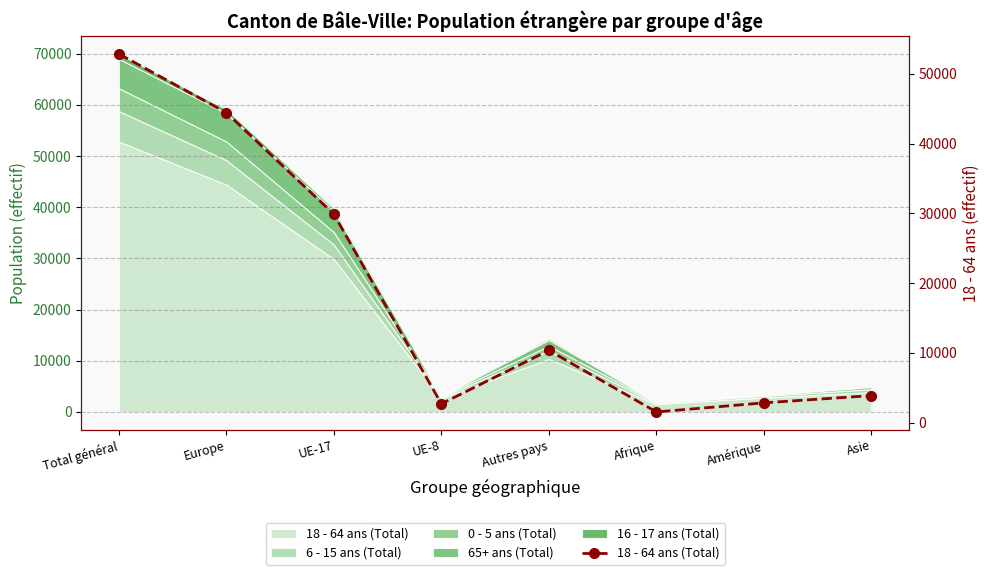

Which label corresponds to the largest value in the chart?

Total général